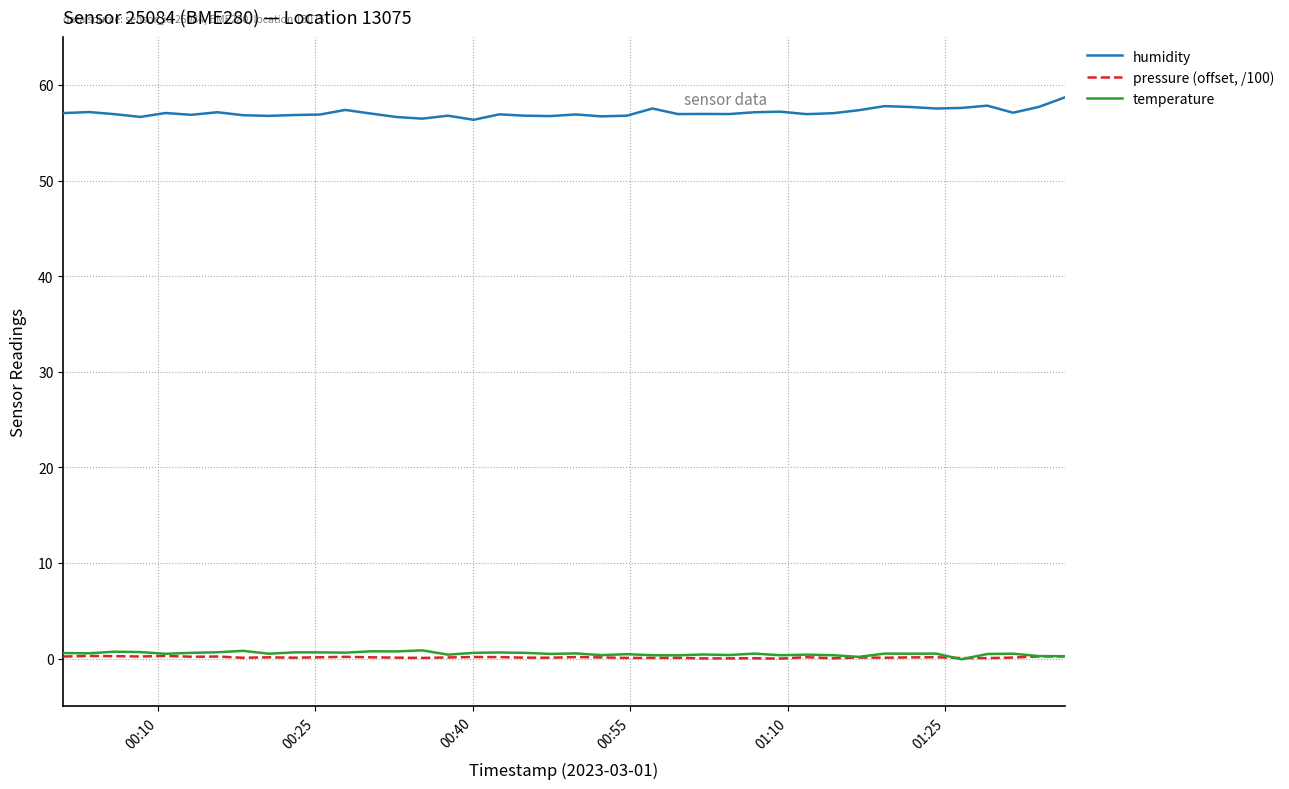

True or false: pressure (offset, /100) and humidity cross at least once.

False